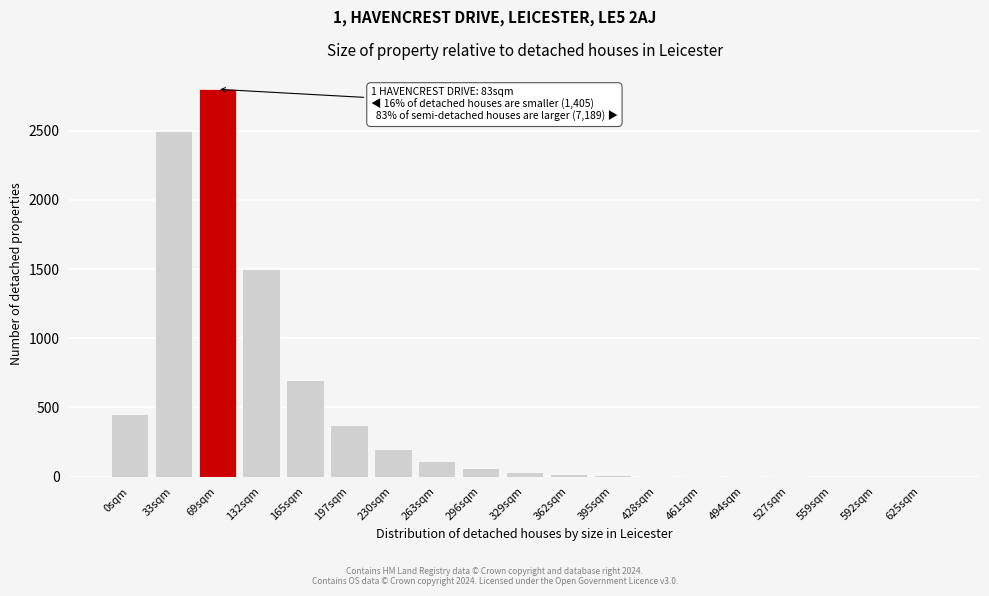

Is it true that the value at 625sqm is -1434?

False